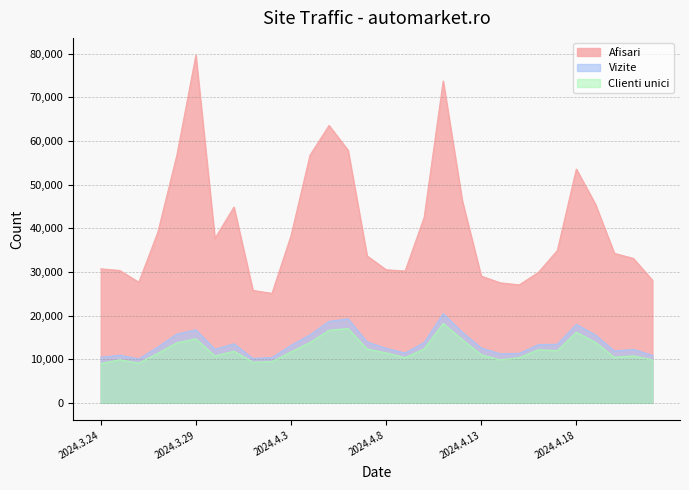

At which category does Vizite reach its first local valley?

2024.3.26